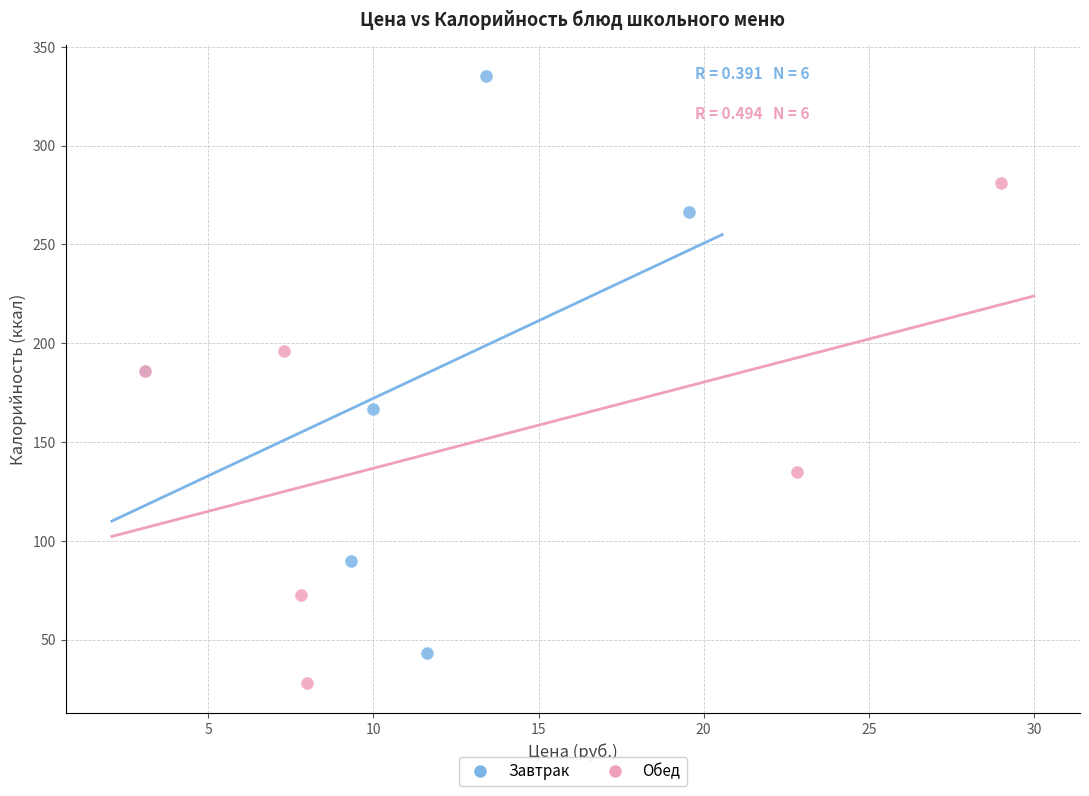

Which series contains the highest Y value?

Завтрак